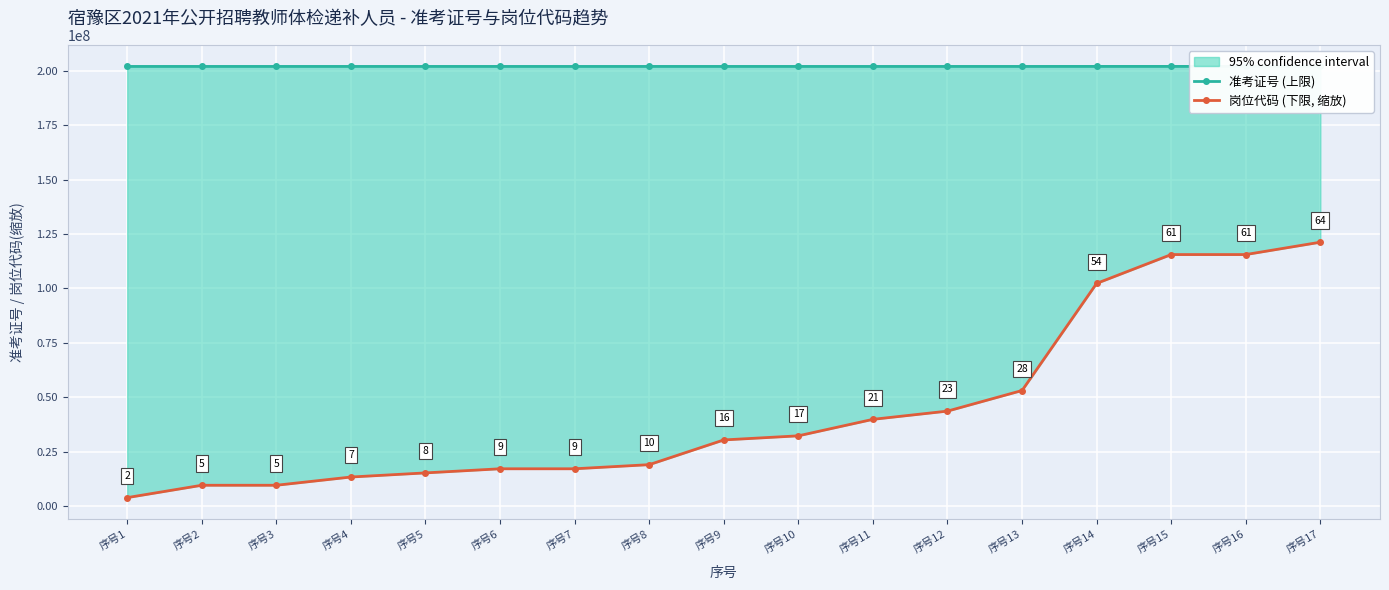

Which category has the highest value in the 岗位代码 (下限, 缩放) series?

序号17